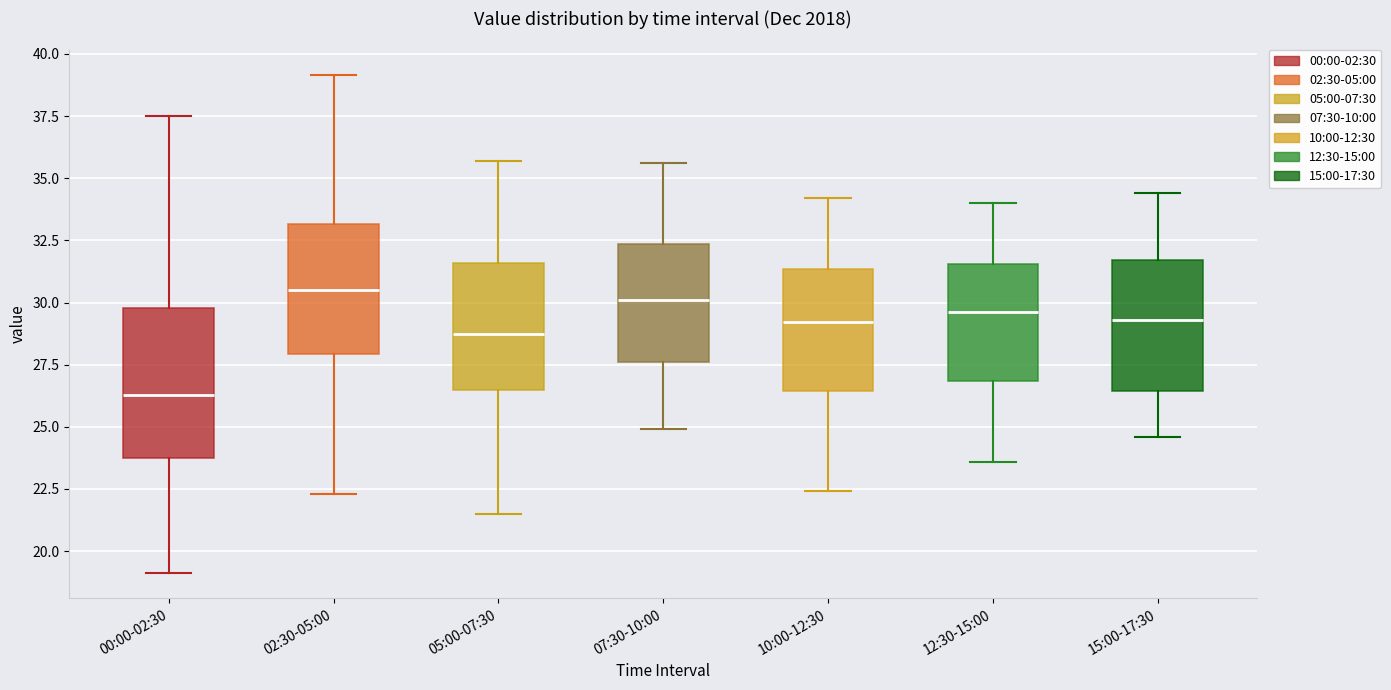

Reading left to right, read every box against the y-axis: the position of its median line, the range the box covers, and the ends of its whiskers. The values are not printed on the chart, so give them approximately, as read against the axis.

00:00-02:30: median 26.5, box 24.0 to 30.0, whiskers 19.0 to 37.5
02:30-05:00: median 30.5, box 28.0 to 33.0, whiskers 22.5 to 39.0
05:00-07:30: median 29.0, box 26.5 to 31.5, whiskers 21.5 to 35.5
07:30-10:00: median 30.0, box 27.5 to 32.5, whiskers 25.0 to 35.5
10:00-12:30: median 29.0, box 26.5 to 31.5, whiskers 22.5 to 34.0
12:30-15:00: median 29.5, box 27.0 to 31.5, whiskers 23.5 to 34.0
15:00-17:30: median 29.5, box 26.5 to 31.5, whiskers 24.5 to 34.5